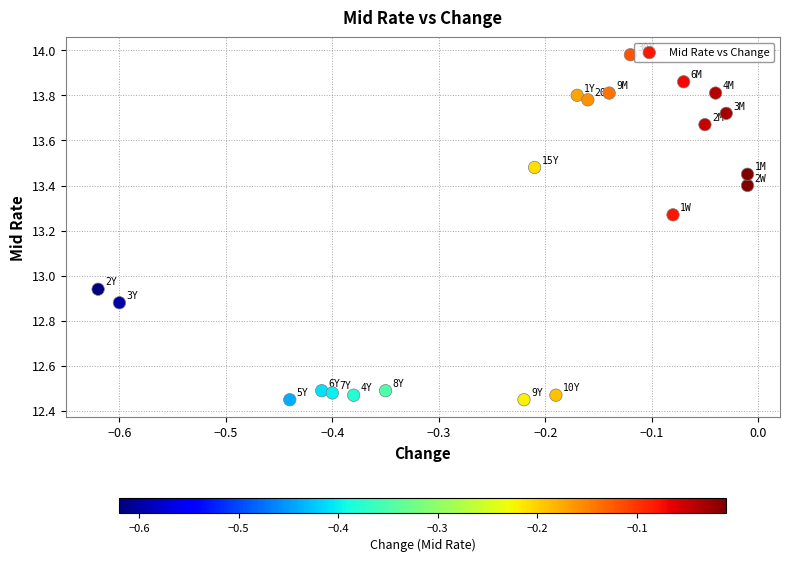

What is the range of X values (max minus min)?

0.6